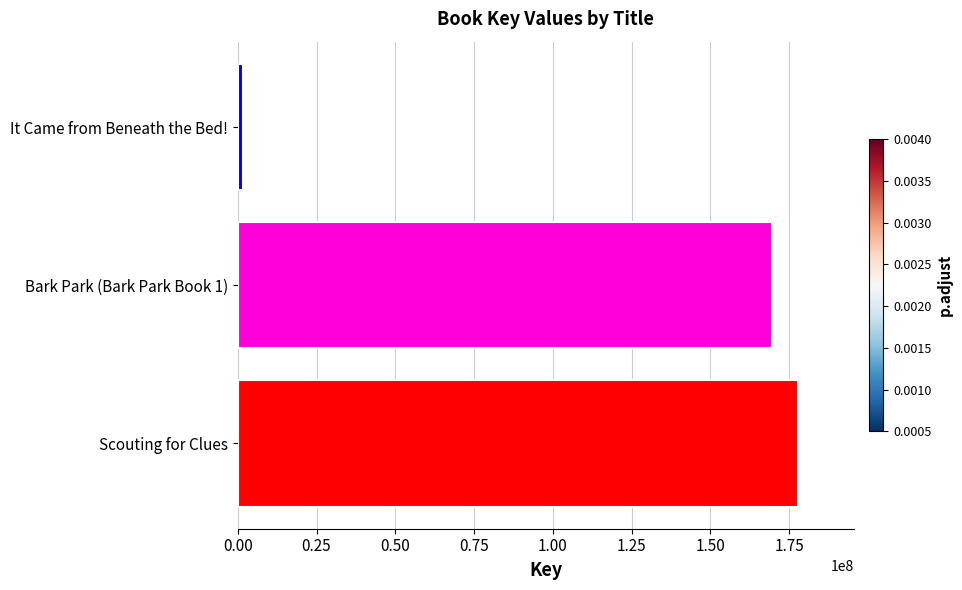

Reading top to bottom, extract all data points from this chart.

1818913	169576923	177715029